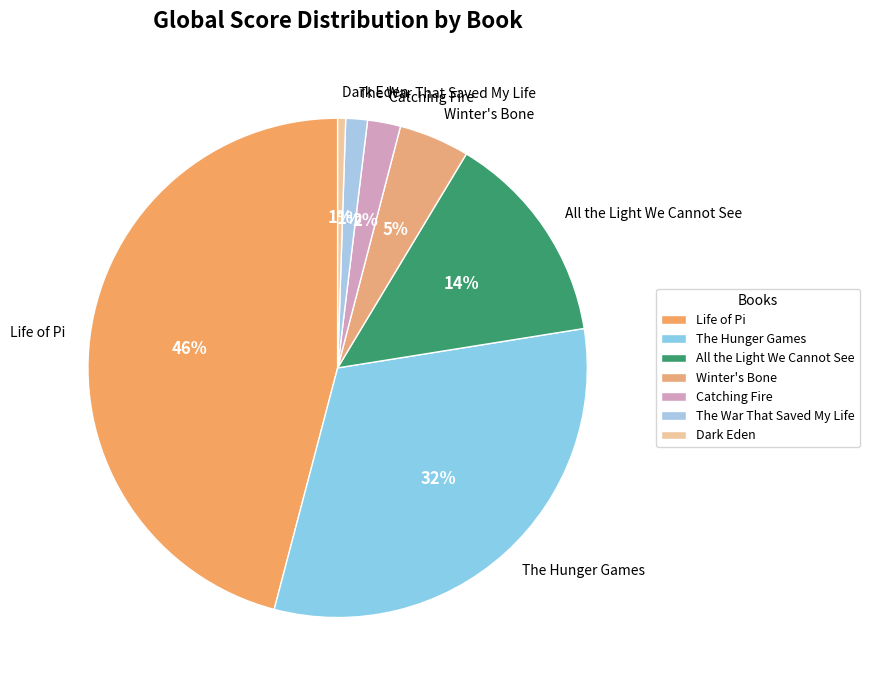

Which has a higher value, Catching Fire or All the Light We Cannot See?

All the Light We Cannot See